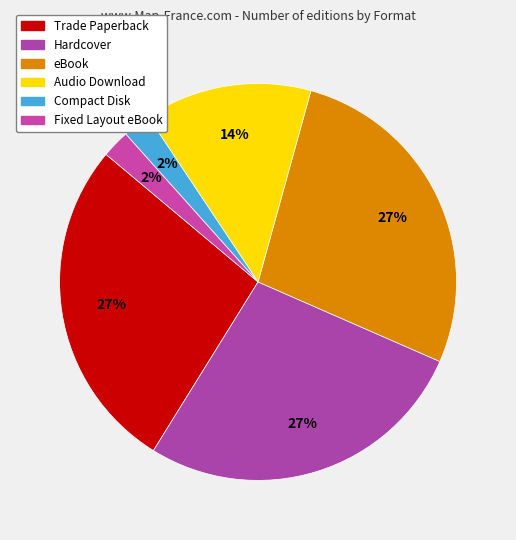

Count the number of slices in the pie.

6